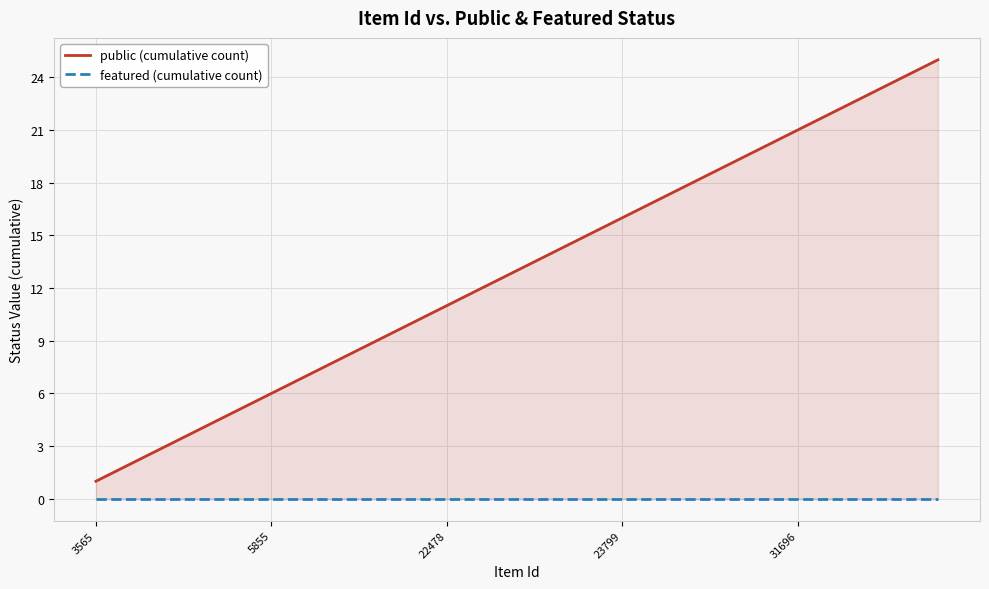

What position from the left is 31696?

21